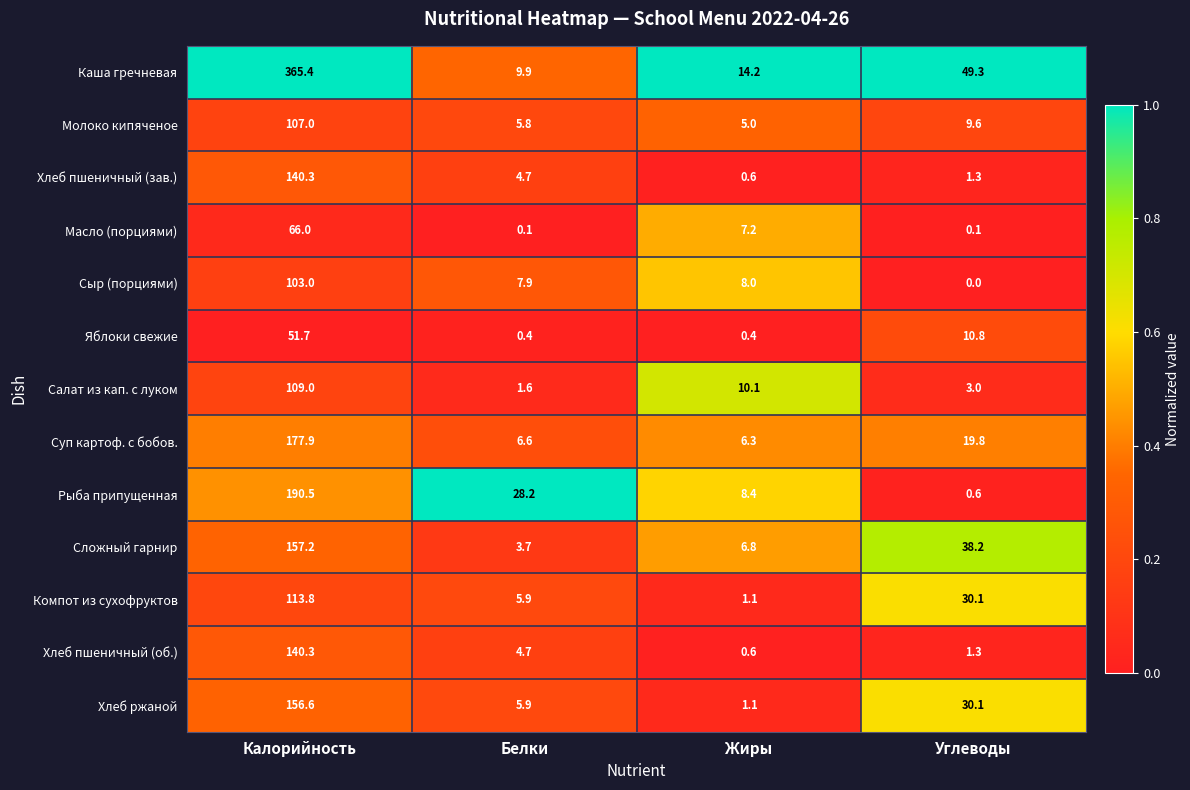

The Сложный гарнир series shows 5.9 at Белки. True or false?

False